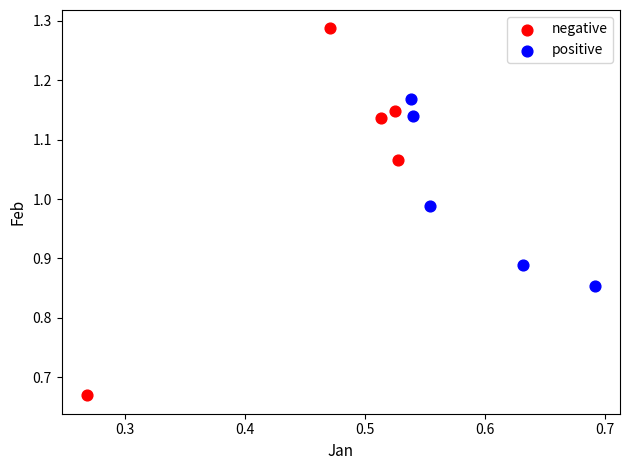

Which series contains the lowest Y value?

negative